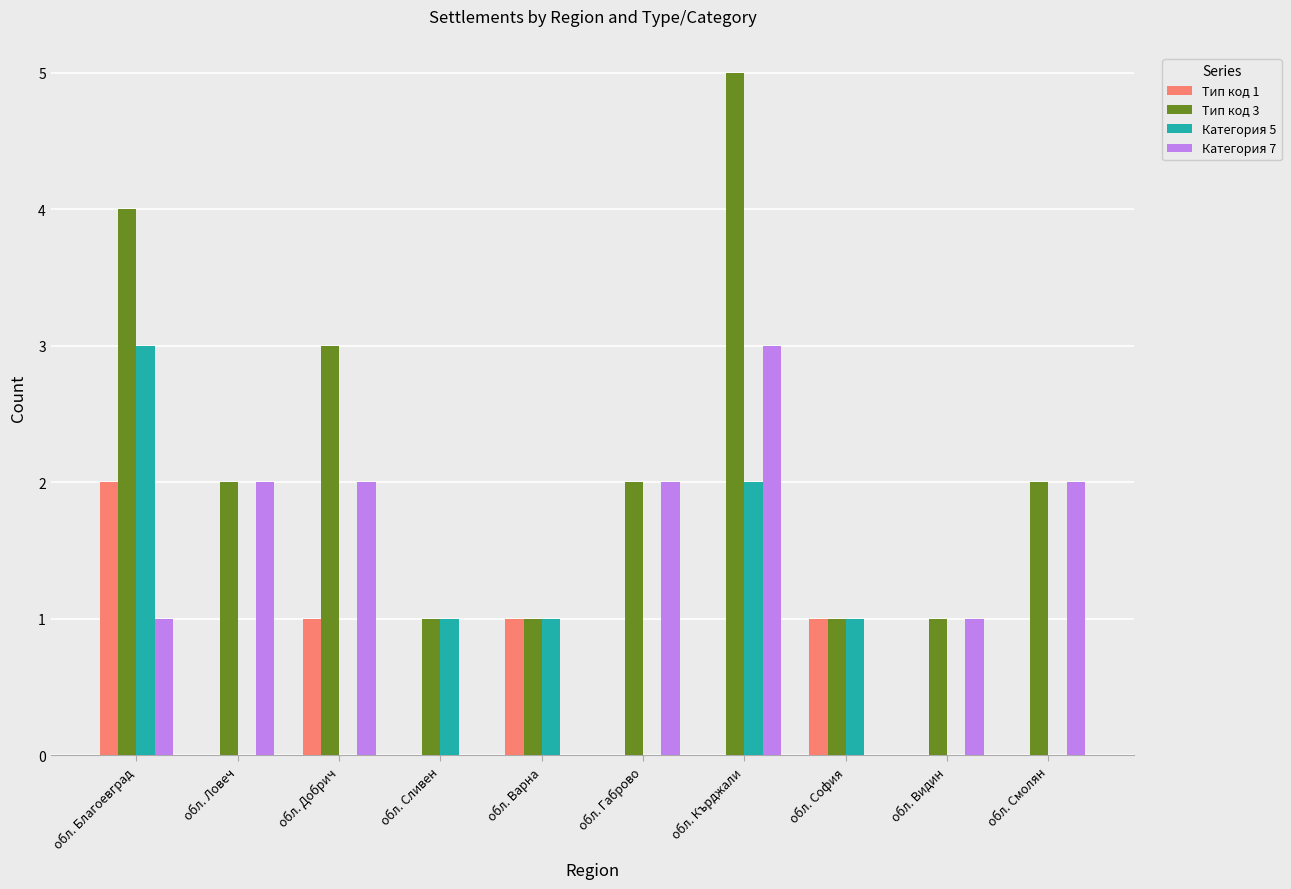

Count the number of data series in this chart.

4